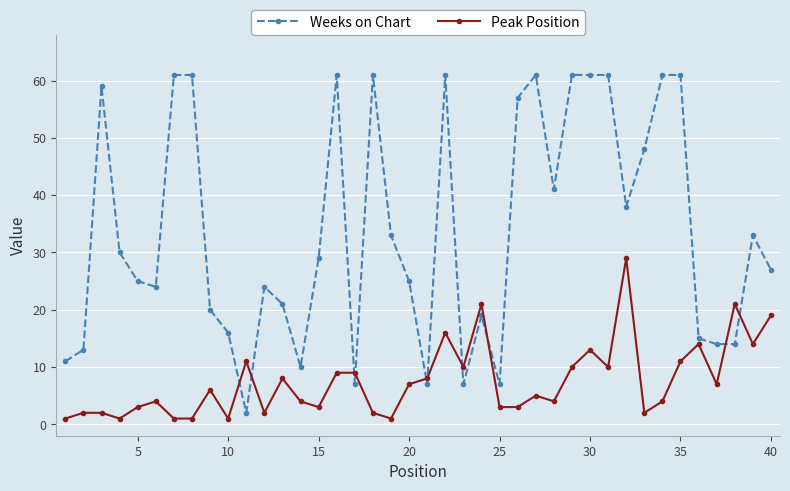

What is the value of the Peak Position point at the 39th from the left?

14